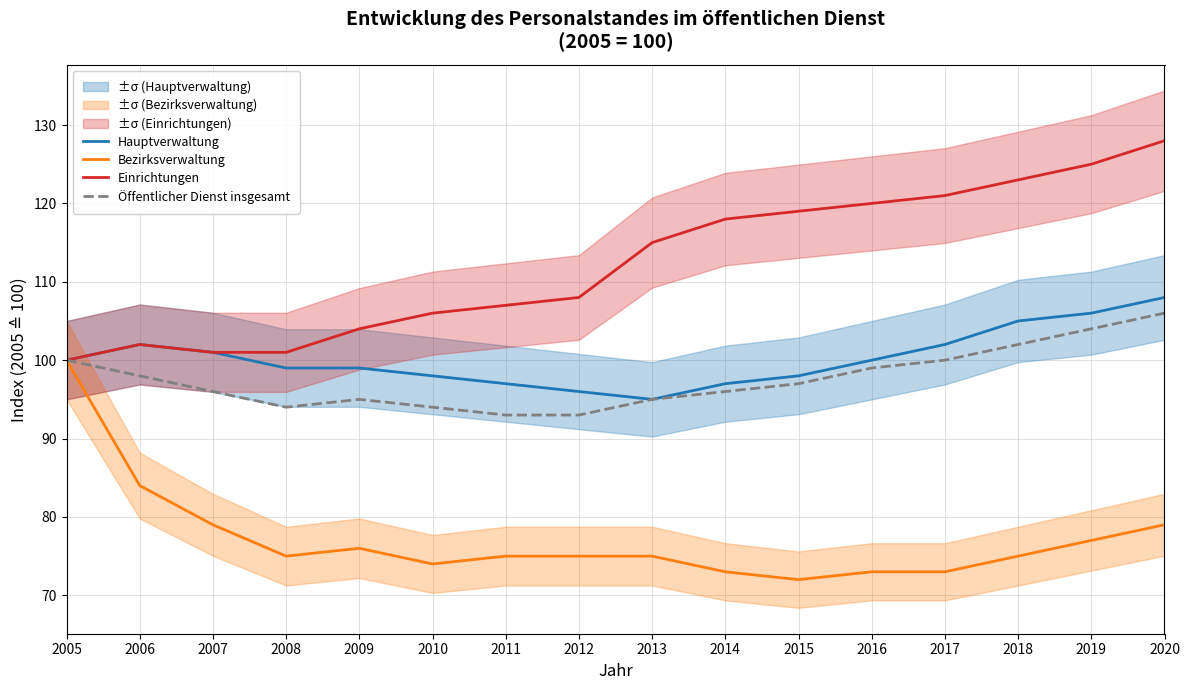

What is the value of the Öffentlicher Dienst insgesamt point at the 16th from the left?

106